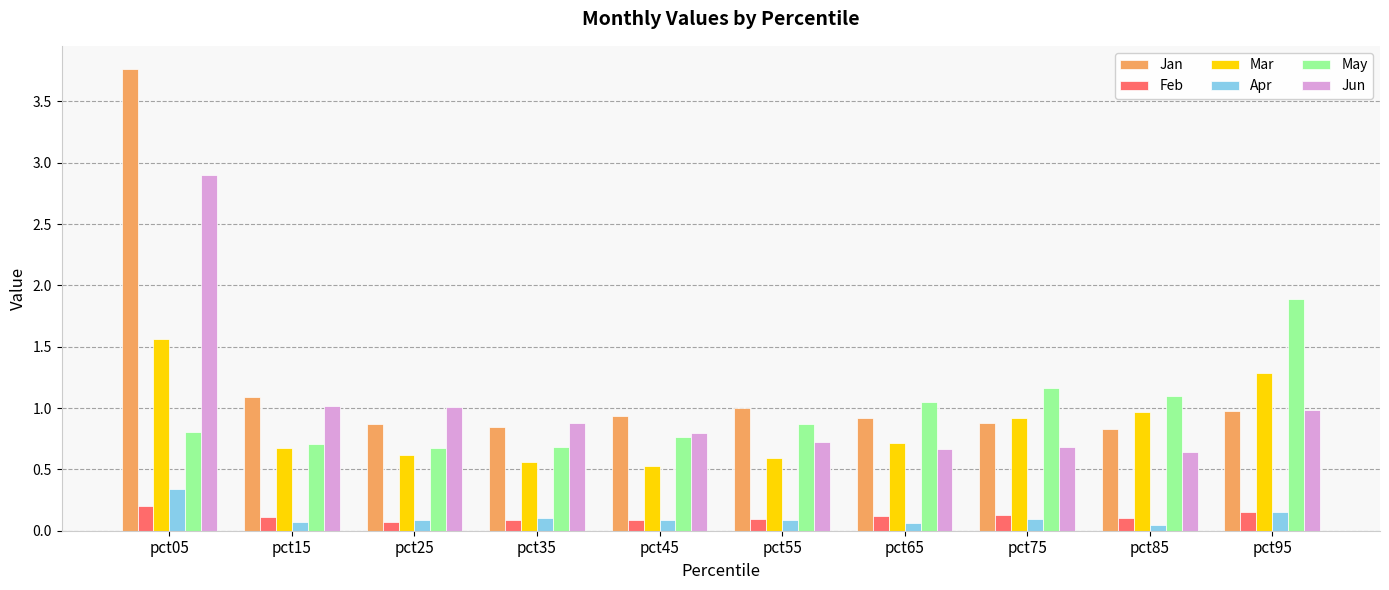

At which category is the sum across all series the highest?

pct05